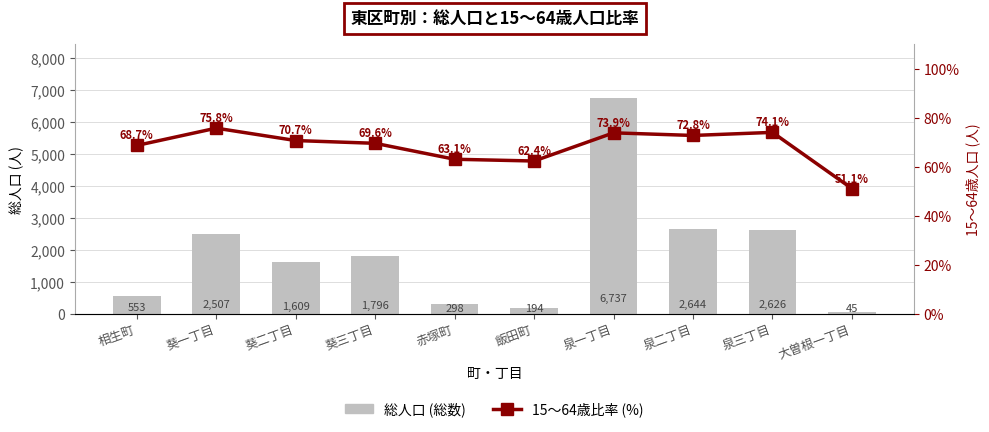

What is the difference between the highest and lowest values at 大曽根一丁目?

6.1